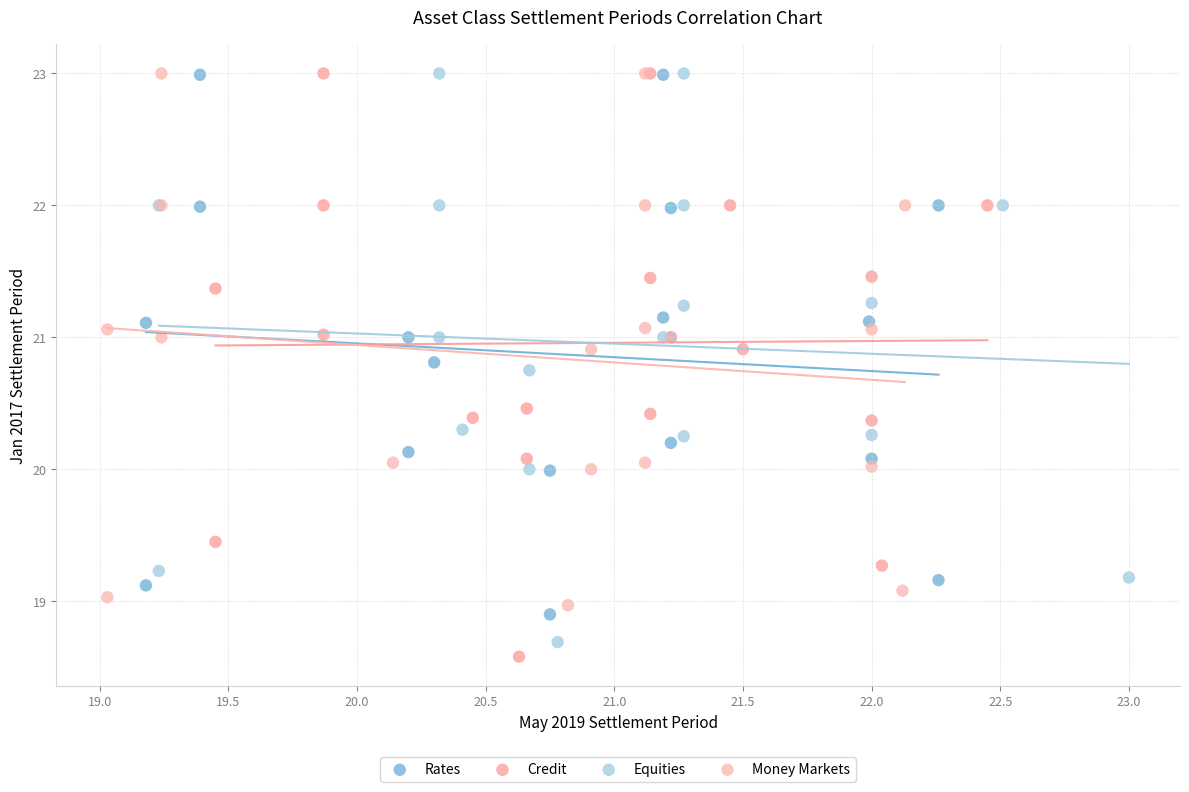

Which series has the widest spread of Y values?

Credit